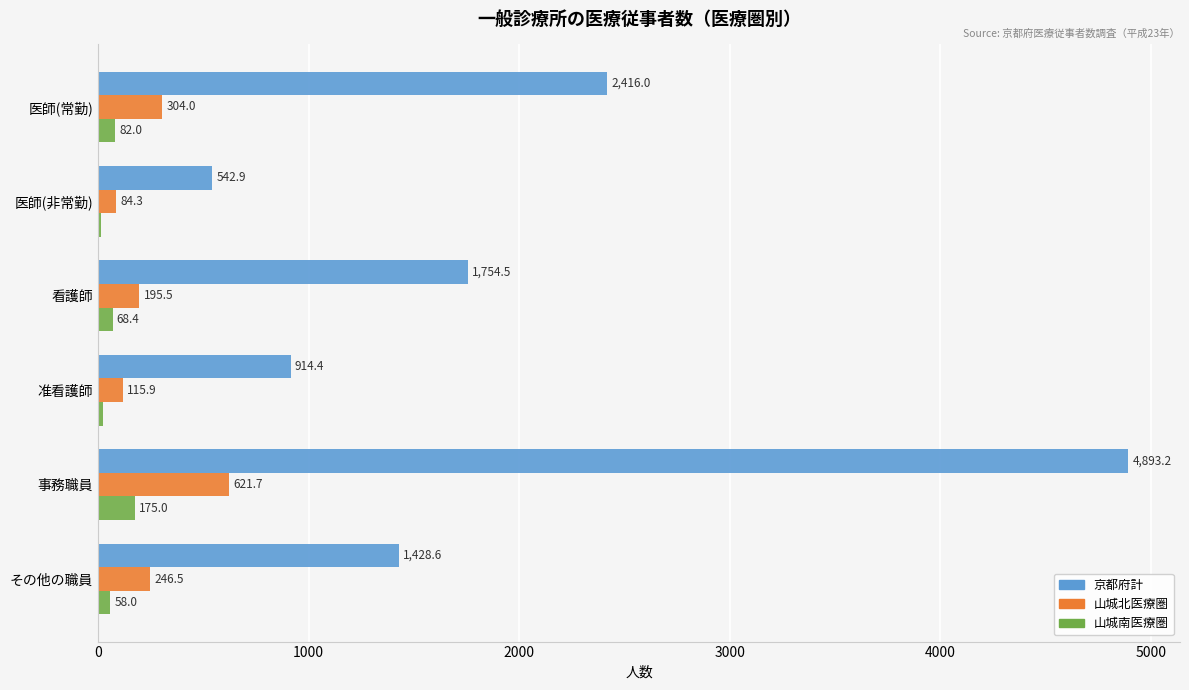

Which series changed the most between 事務職員 and その他の職員?

京都府計